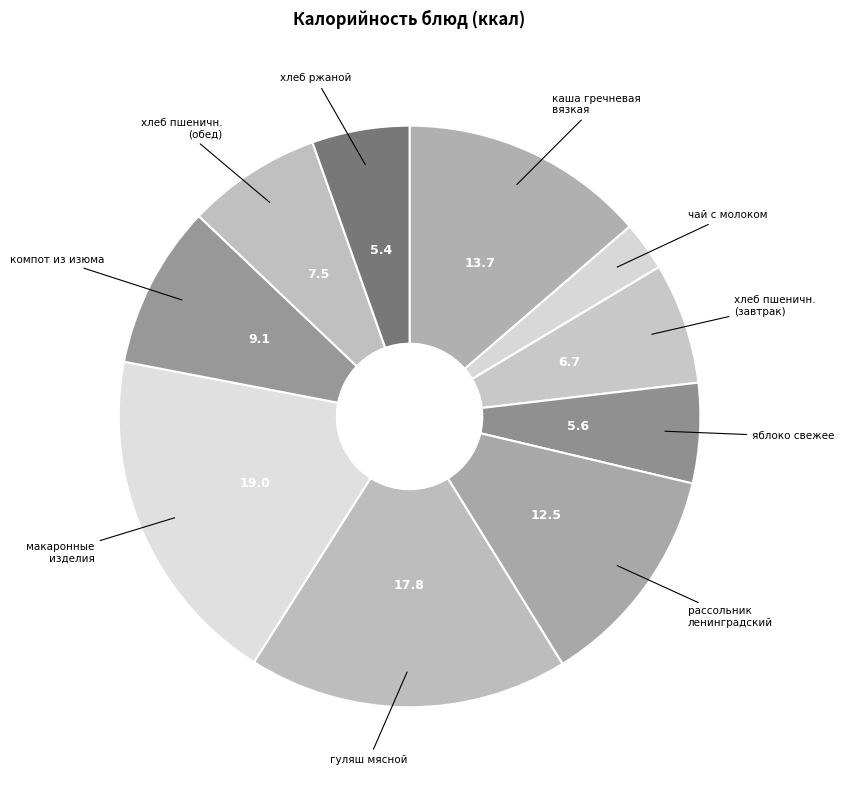

Which slice is the largest?

макаронные изделия отварные